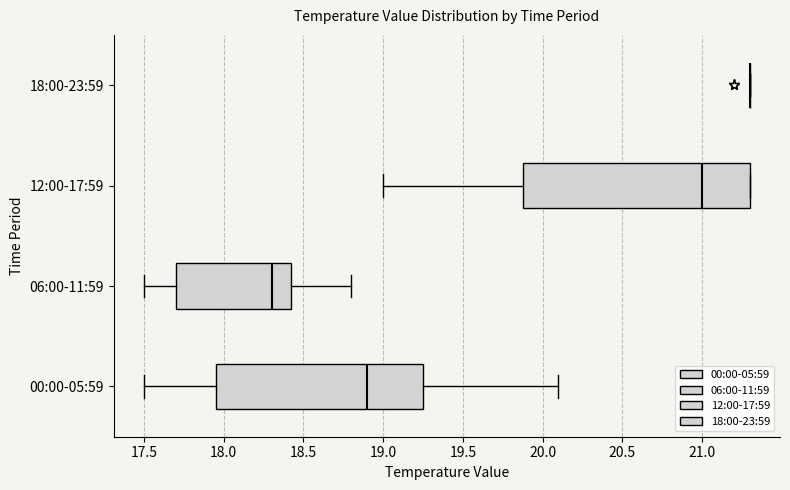

Reading bottom to top, read every box against the x-axis: the position of its median line, the range the box covers, and the ends of its whiskers. The values are not printed on the chart, so give them approximately, as read against the axis.

00:00-05:59: median 18.90, box 17.95 to 19.25, whiskers 17.50 to 20.10
06:00-11:59: median 18.30, box 17.70 to 18.45, whiskers 17.50 to 18.80
12:00-17:59: median 21.00, box 19.90 to 21.30, whiskers 19.00 to 21.30
18:00-23:59: box collapsed to a line at 21.30, whiskers 21.30 to 21.30